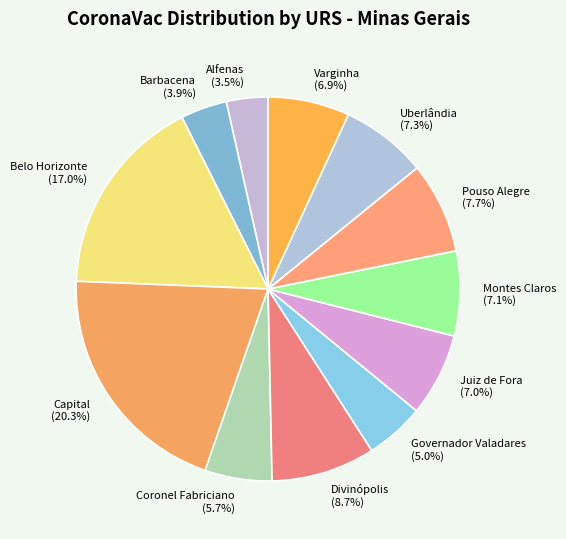

What is the largest slice in the pie chart?

Capital